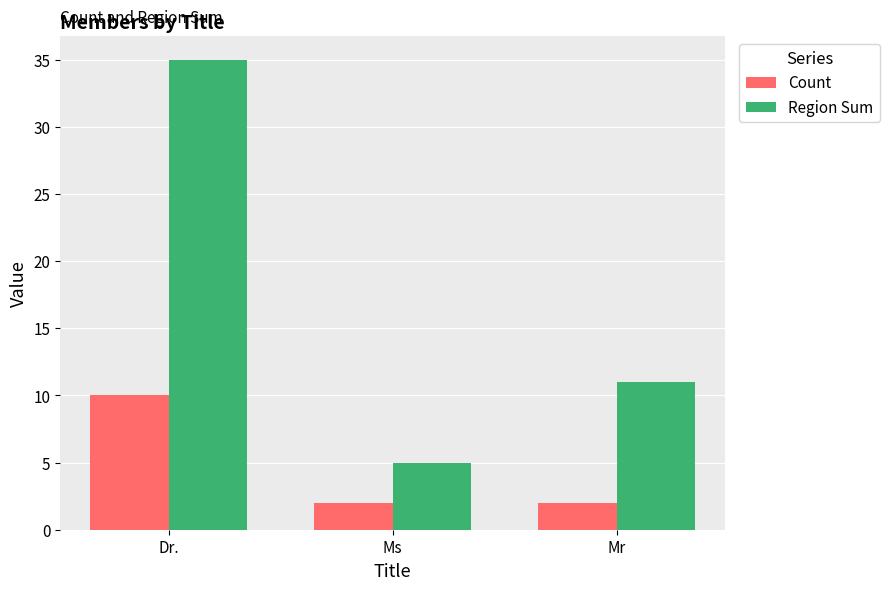

The value of Region Sum at Ms is 3. True or false?

False